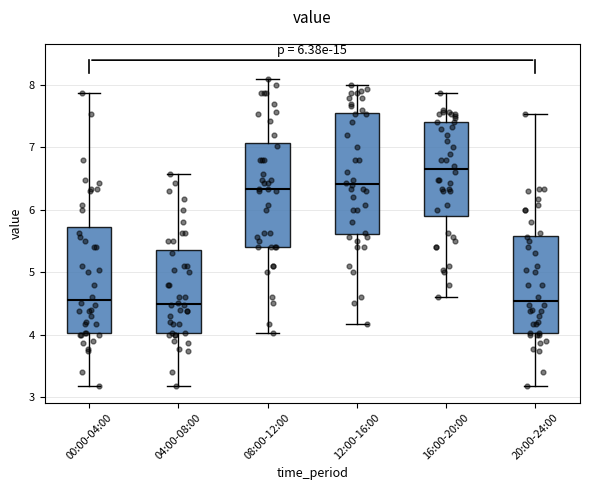

Comparing the boxes themselves (not the whiskers), which one is the tallest?

12:00-16:00